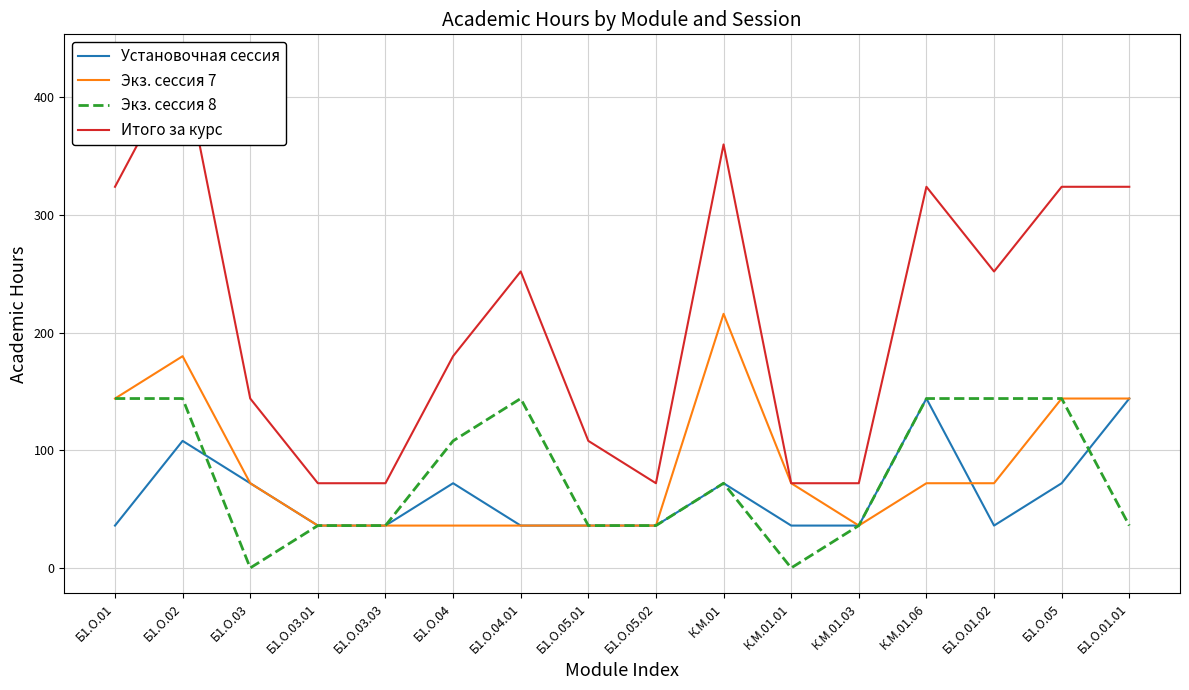

How many interior local peaks does the Экз. сессия 7 series have?

2